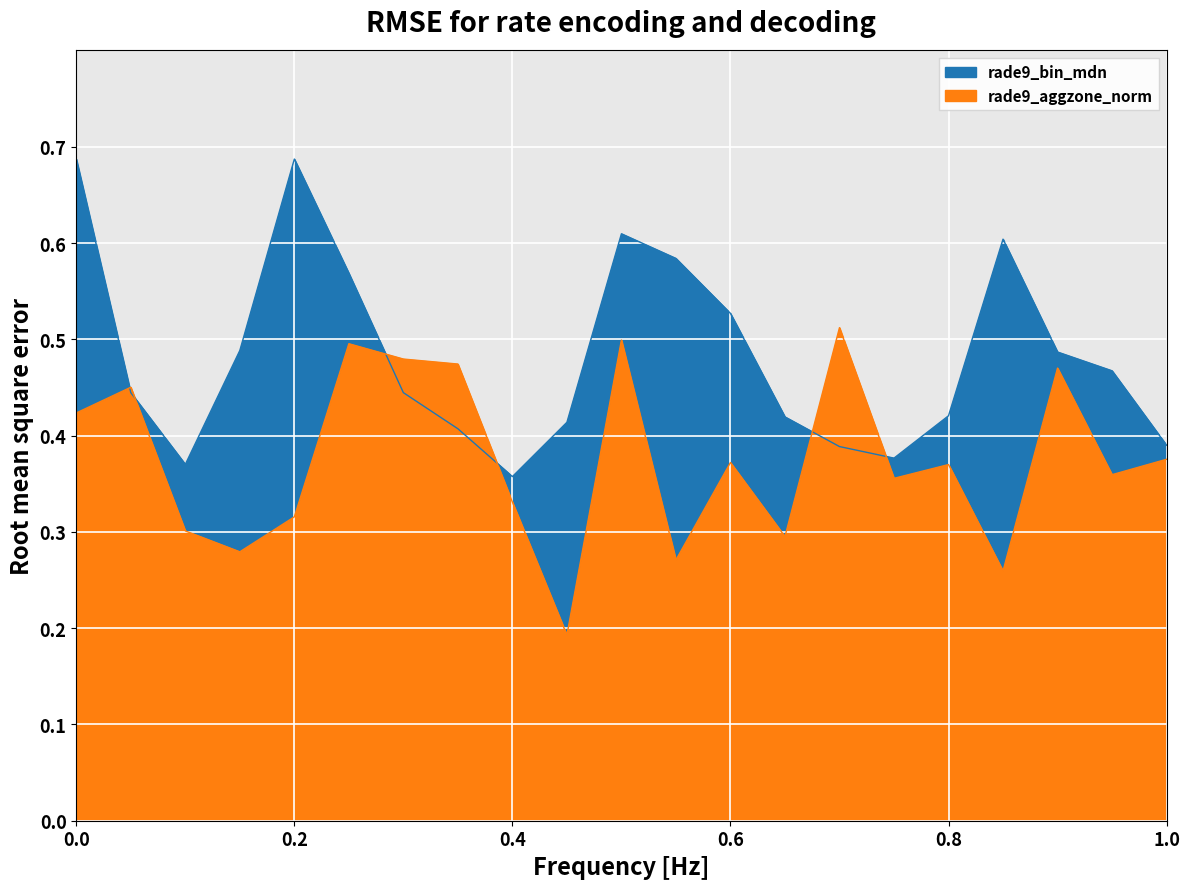

Rank the series by their average value, from lowest to highest.

rade9_aggzone_norm, rade9_bin_mdn